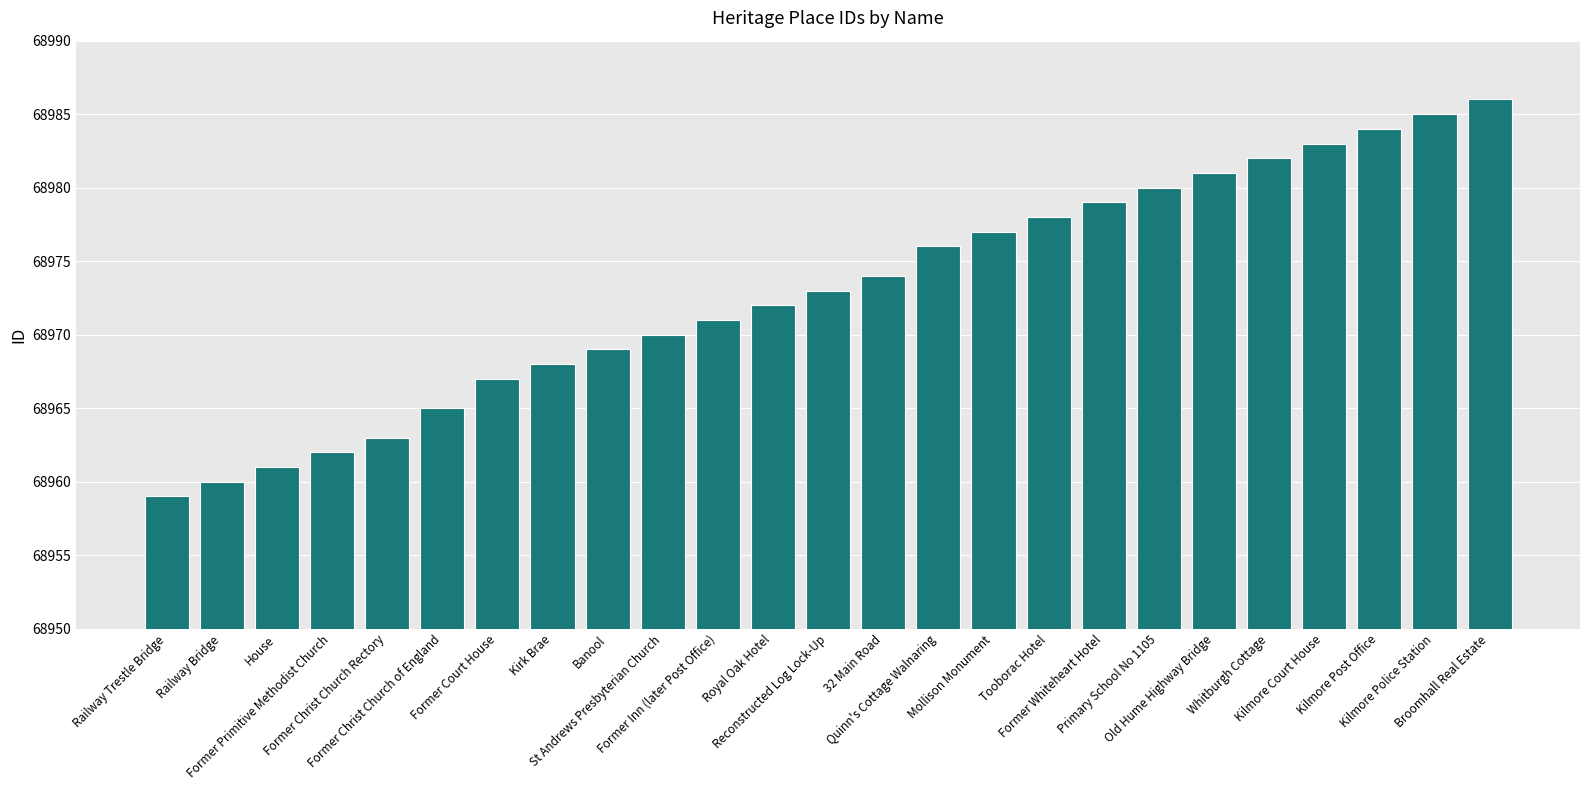

What is the sum of all values?

1724325